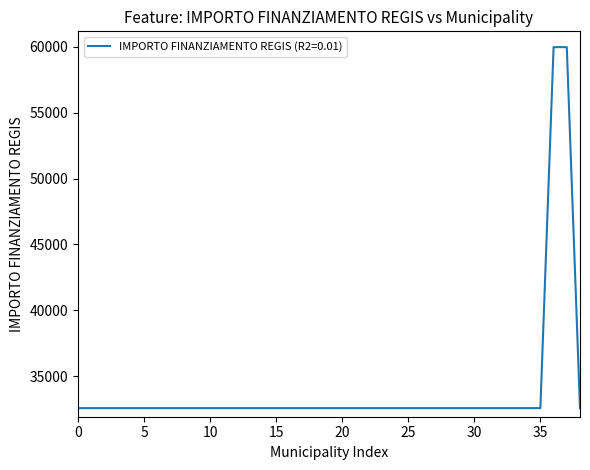

What is the difference between the maximum and second lowest values?

27377